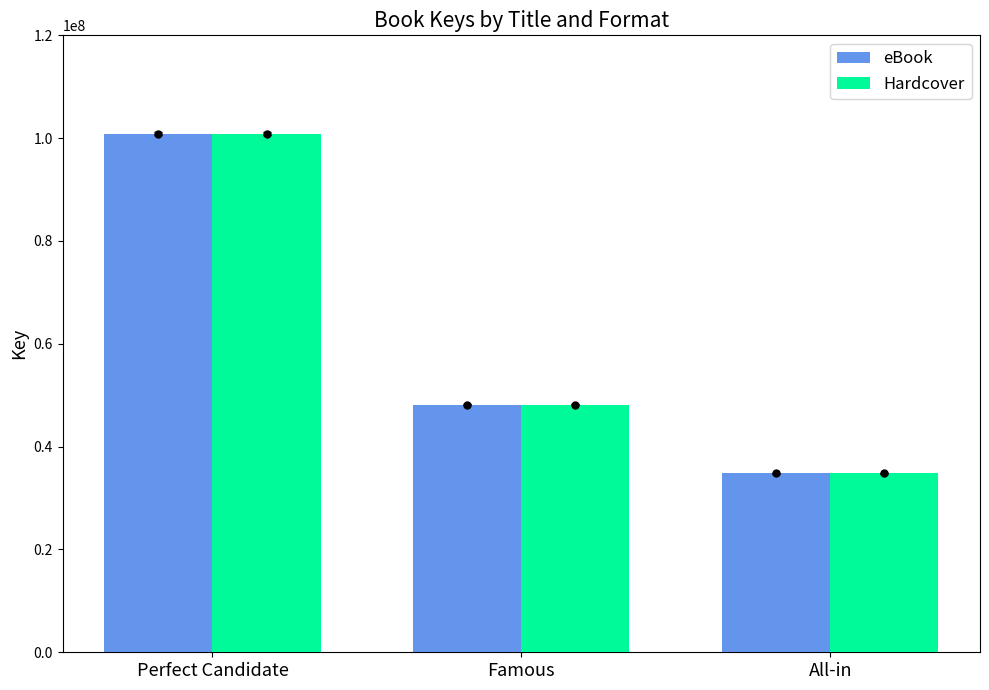

At which category is the sum across all series the highest?

Perfect Candidate